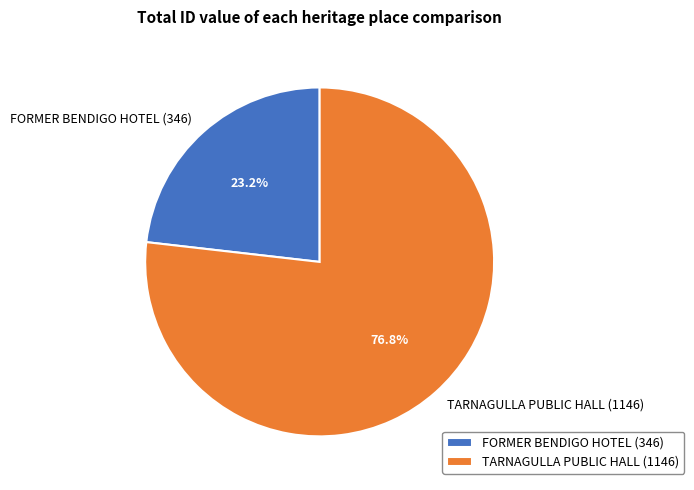

What is the ratio of the value at TARNAGULLA PUBLIC HALL to the value at FORMER BENDIGO HOTEL?

3.3